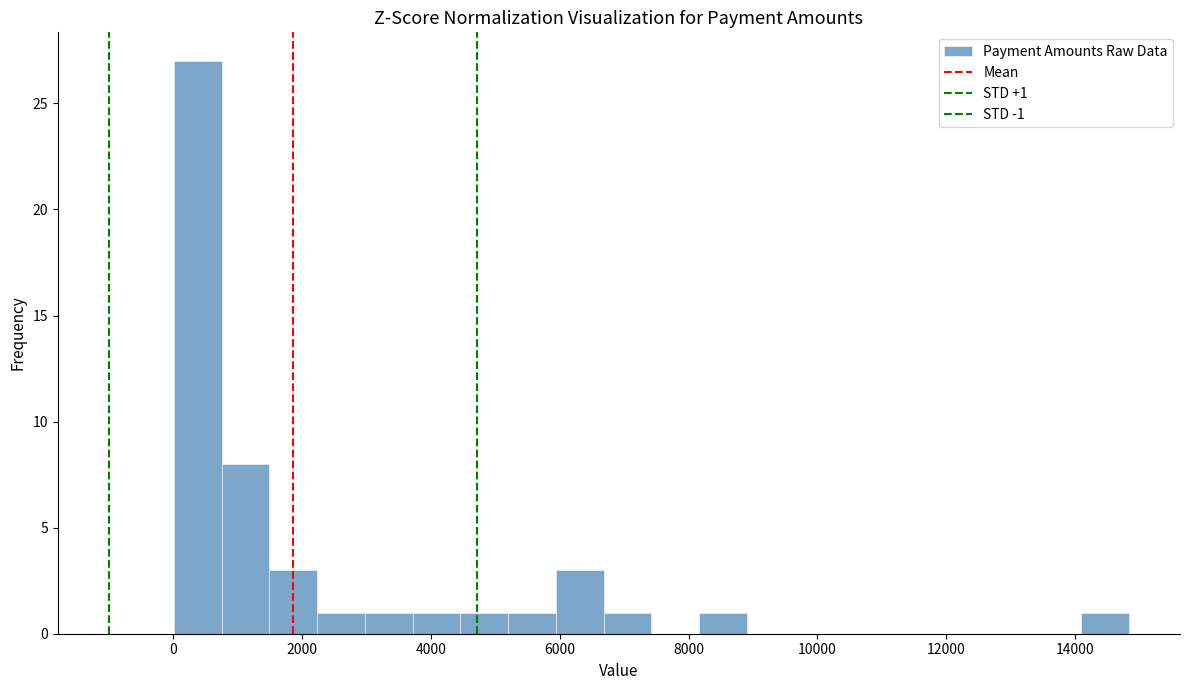

Around what value on the x-axis is the tallest bar? Give the approximate position of its centre, as read against the axis.

400